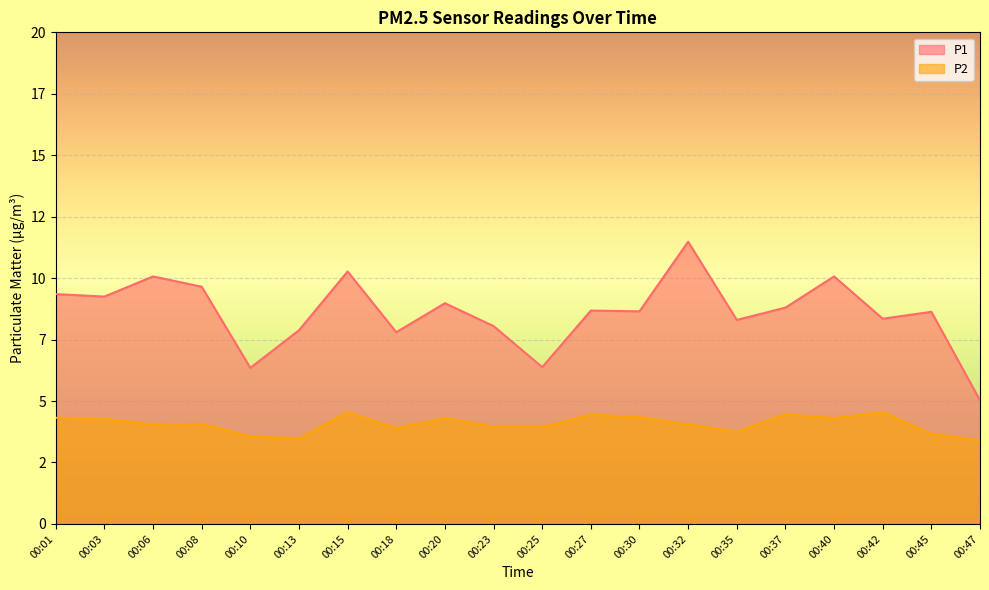

What is the value of the P1 point at the 5th from the left?

6.3